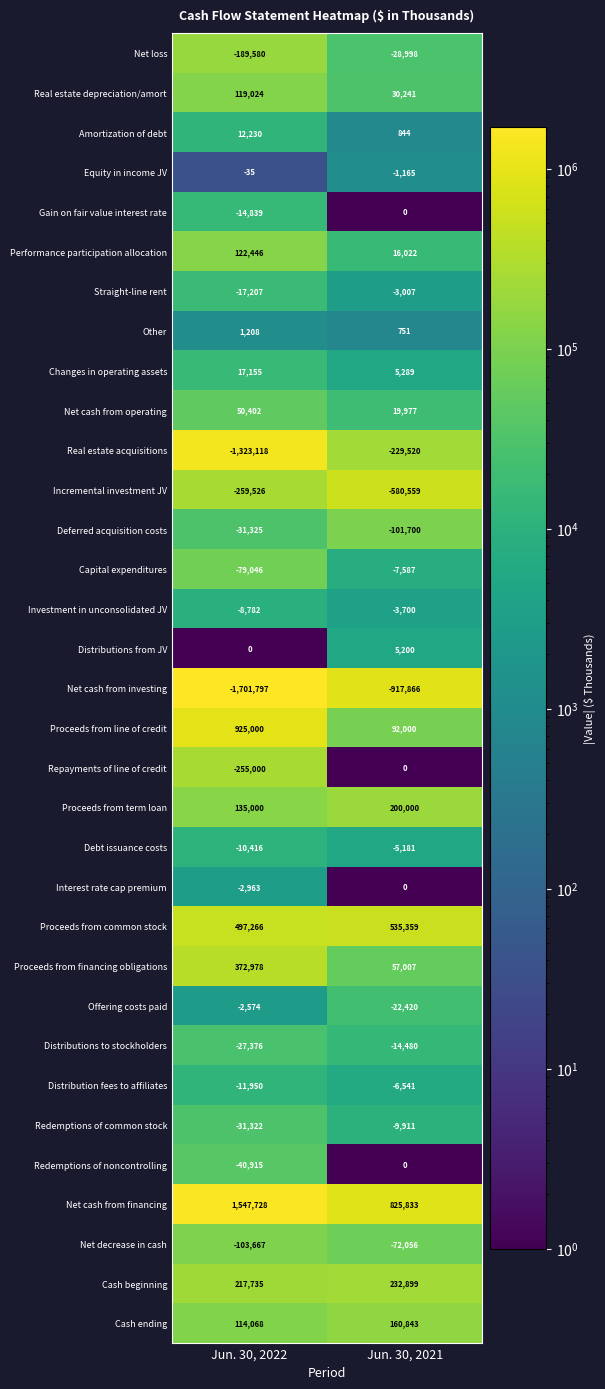

At Jun. 30, 2022, list the series in order from largest to smallest.

Net cash from financing, Proceeds from line of credit, Proceeds from common stock, Proceeds from financing obligations, Cash beginning, Proceeds from term loan, Performance participation allocation, Real estate depreciation/amort, Cash ending, Net cash from operating, Changes in operating assets, Amortization of debt, Other, Distributions from JV, Equity in income JV, Offering costs paid, Interest rate cap premium, Investment in unconsolidated JV, Debt issuance costs, Distribution fees to affiliates, Gain on fair value interest rate, Straight-line rent, Distributions to stockholders, Redemptions of common stock, Deferred acquisition costs, Redemptions of noncontrolling, Capital expenditures, Net decrease in cash, Net loss, Repayments of line of credit, Incremental investment JV, Real estate acquisitions, Net cash from investing